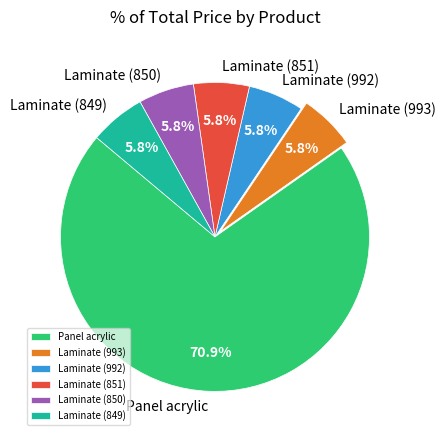

Which category has the biggest portion of the pie?

Panel acrylic